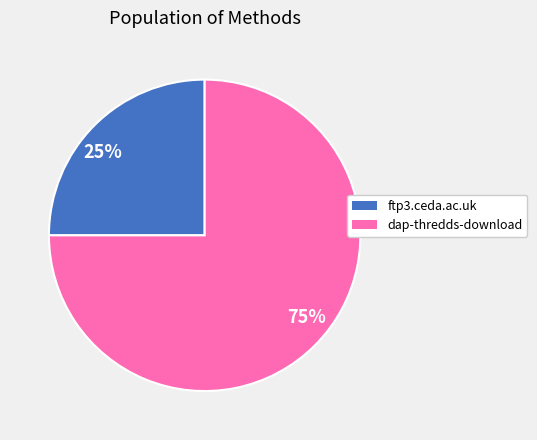

What is the ratio of the value at 25% to the value at 75%?

0.3